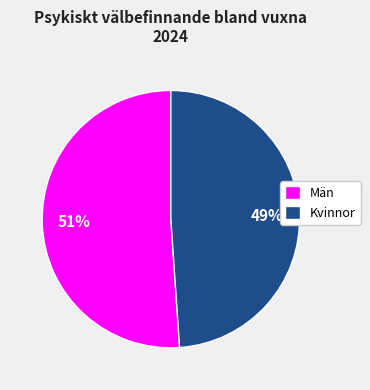

To the nearest percent, what percentage of the pie is Män?

51%